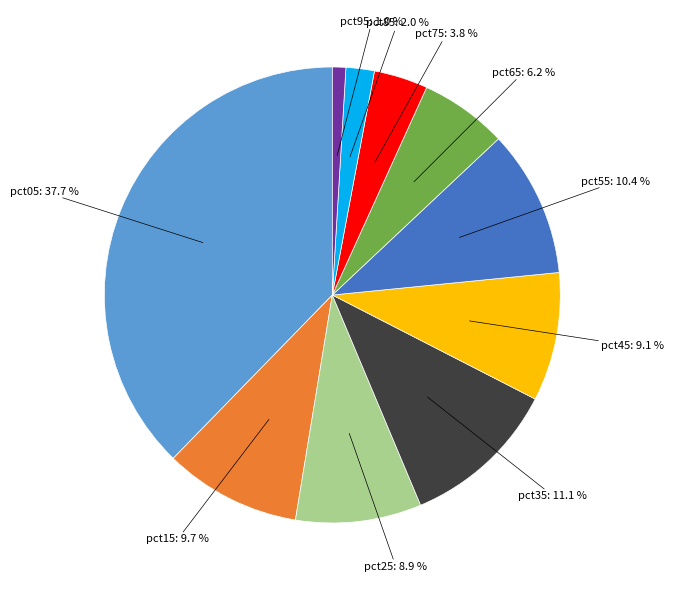

Is there any slice that represents more than half of the pie?

No